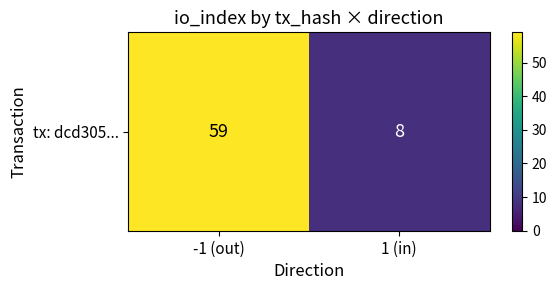

What is the change in value from -1 (out) to 1 (in)?

-51